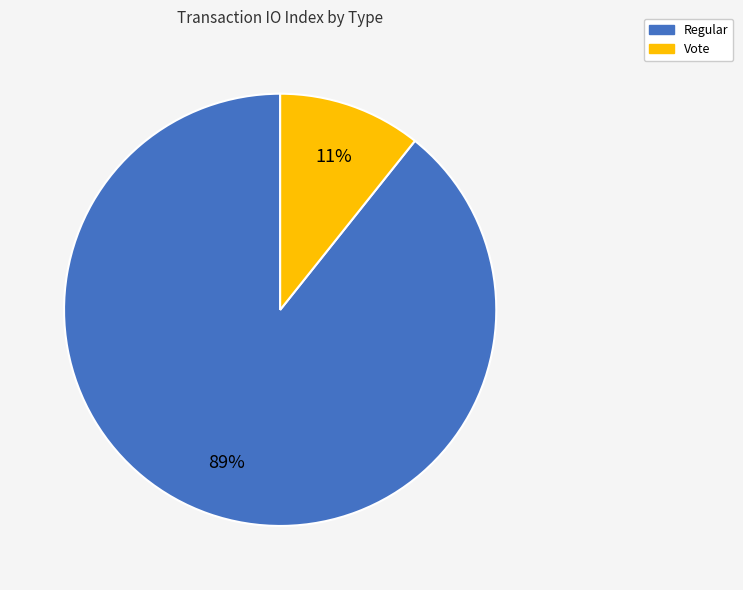

To the nearest percent, what is the average slice percentage?

50%